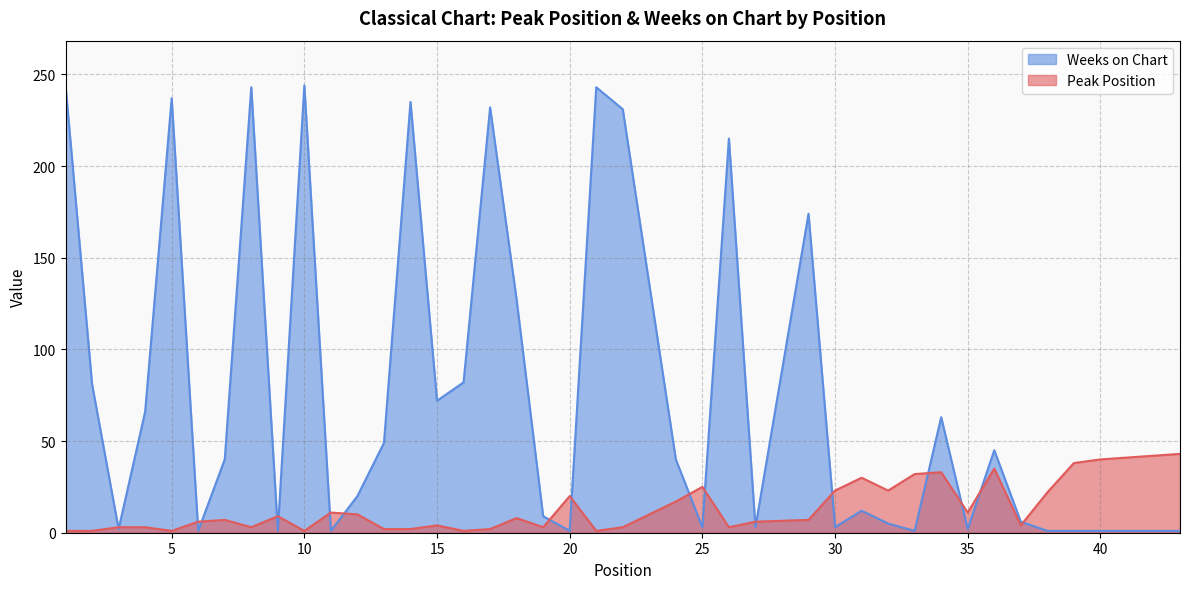

Reading left to right, what are all the values shown in this chart?

Peak Position: 1=1	2=1	3=3	4=3	5=1	6=6	7=7	8=3	9=9	10=1	11=11	12=10	13=2	14=2	15=4	16=1	17=2	18=8	19=3	20=20	21=1	22=3	24=17	25=25	26=3	27=6	29=7	30=23	31=30	32=23	33=32	34=33	35=11	36=35	37=4	38=22	39=38	40=40	42=42	43=43
Weeks on Chart: 1=244	2=81	3=2	4=66	5=237	6=1	7=40	8=243	9=1	10=244	11=1	12=20	13=49	14=235	15=72	16=82	17=232	18=127	19=9	20=1	21=243	22=231	24=40	25=3	26=215	27=3	29=174	30=3	31=12	32=5	33=1	34=63	35=2	36=45	37=6	38=1	39=1	40=1	42=1	43=1